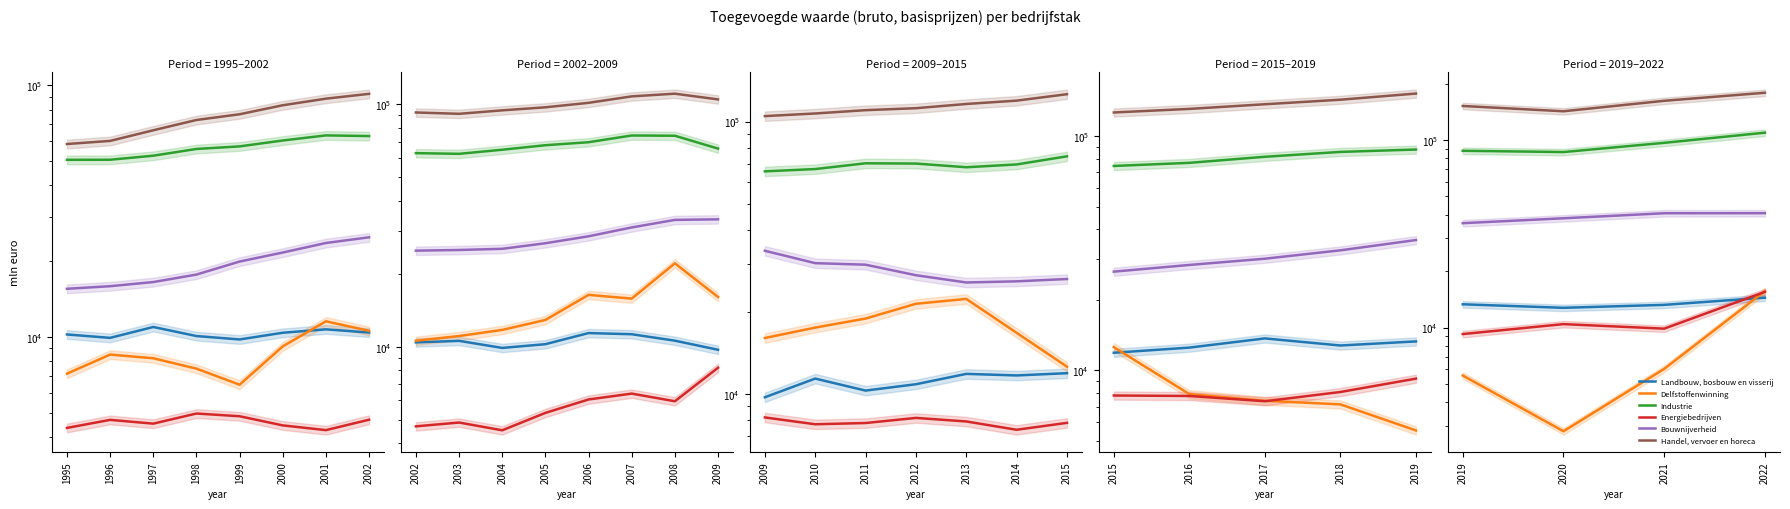

True or false: Bouwnijverheid and Delfstoffenwinning cross at least once.

False